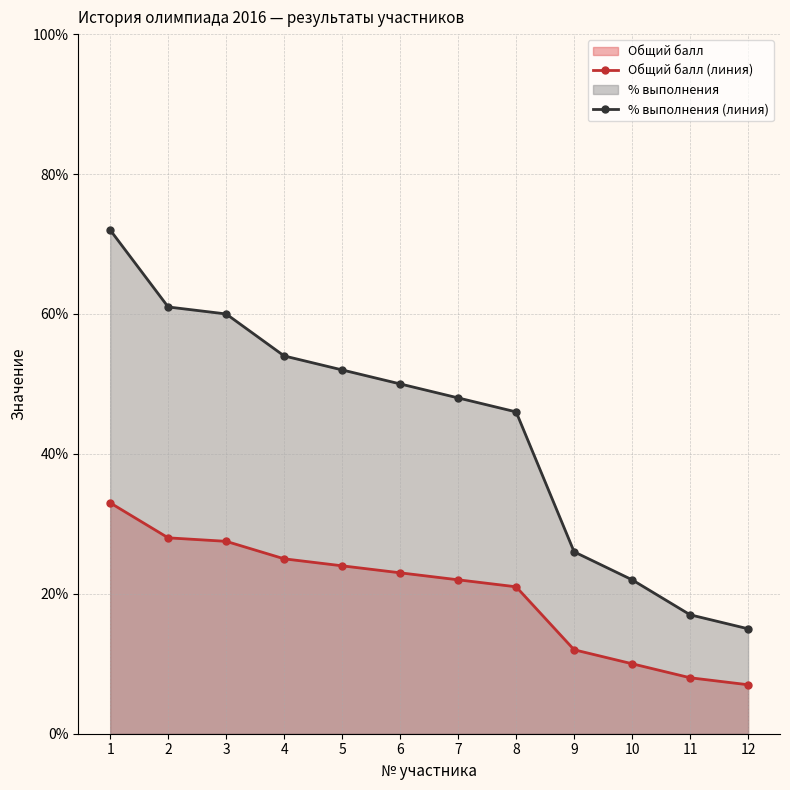

The % выполнения (линия) series shows 38.3 at 9. True or false?

False